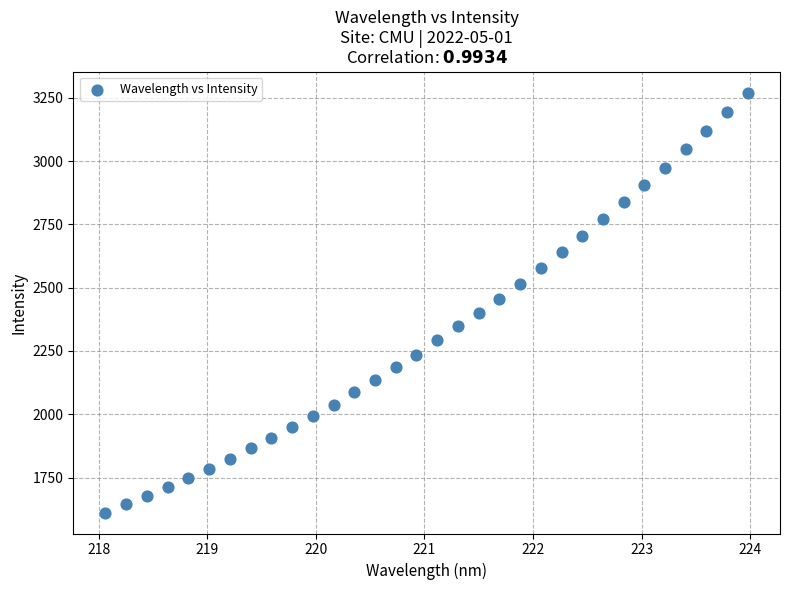

What is the range of Y values (max minus min)?

1658.5